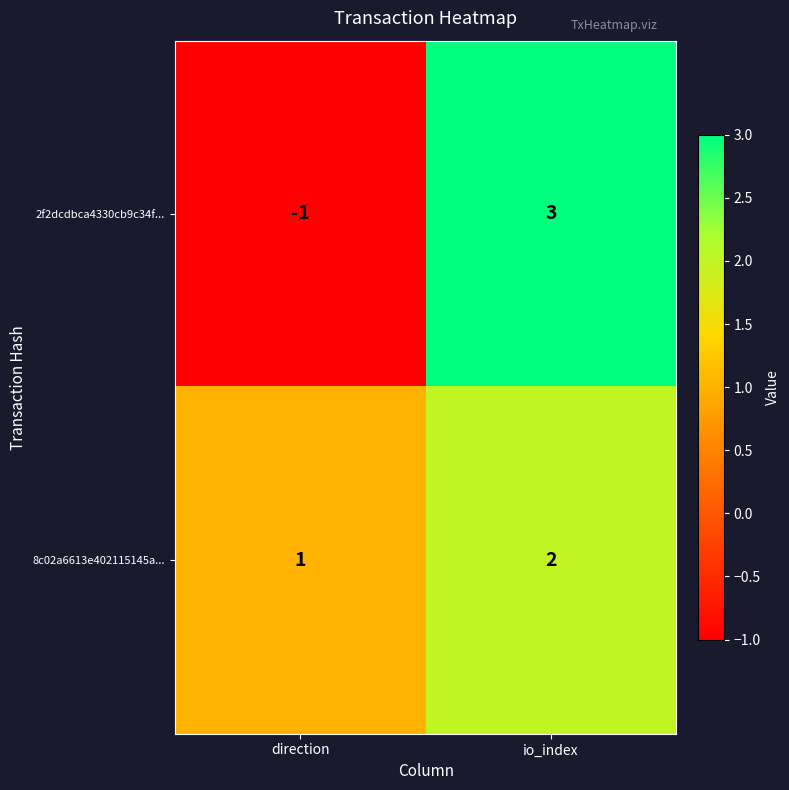

The value of 2f2dcdbca4330cb9c34f... at io_index is 3. True or false?

True